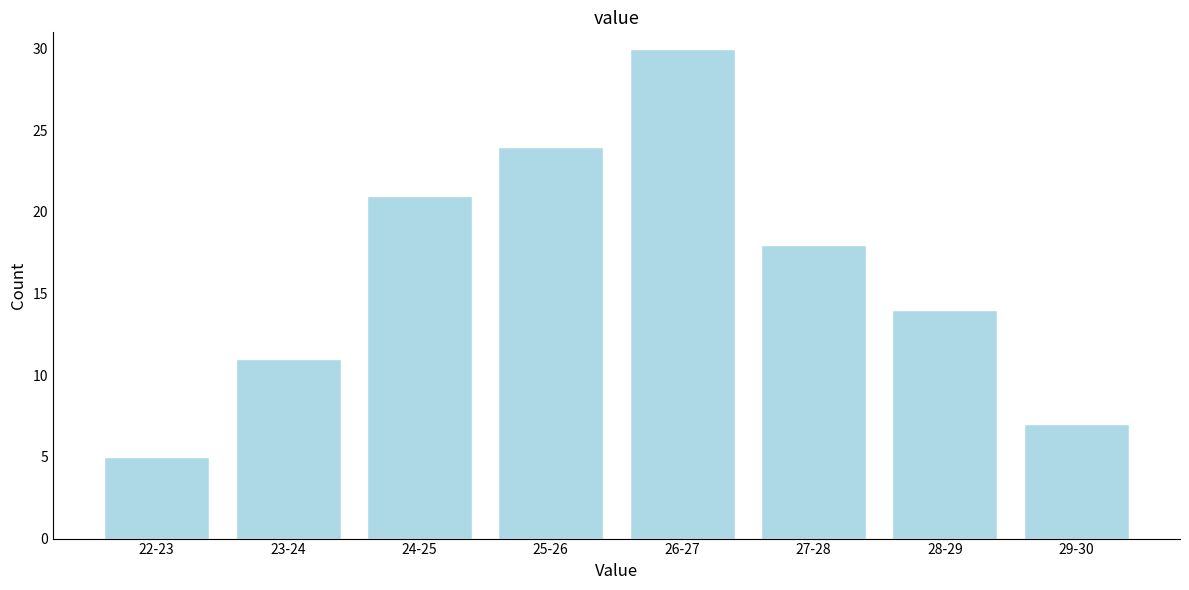

Reading left to right, transcribe all the data shown in this chart.

5	11	21	24	30	18	14	7